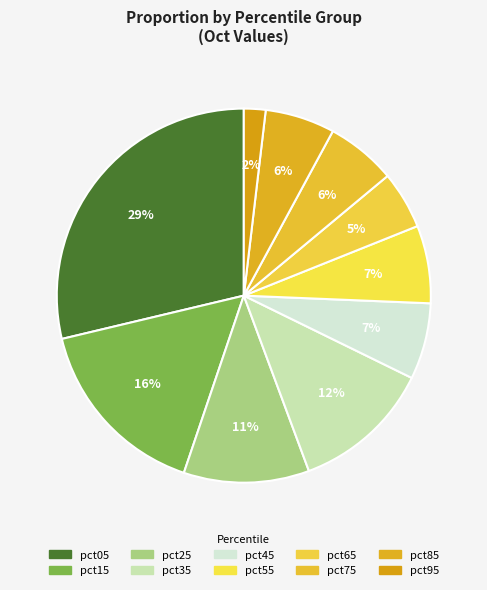

How many segments does this pie chart have?

10